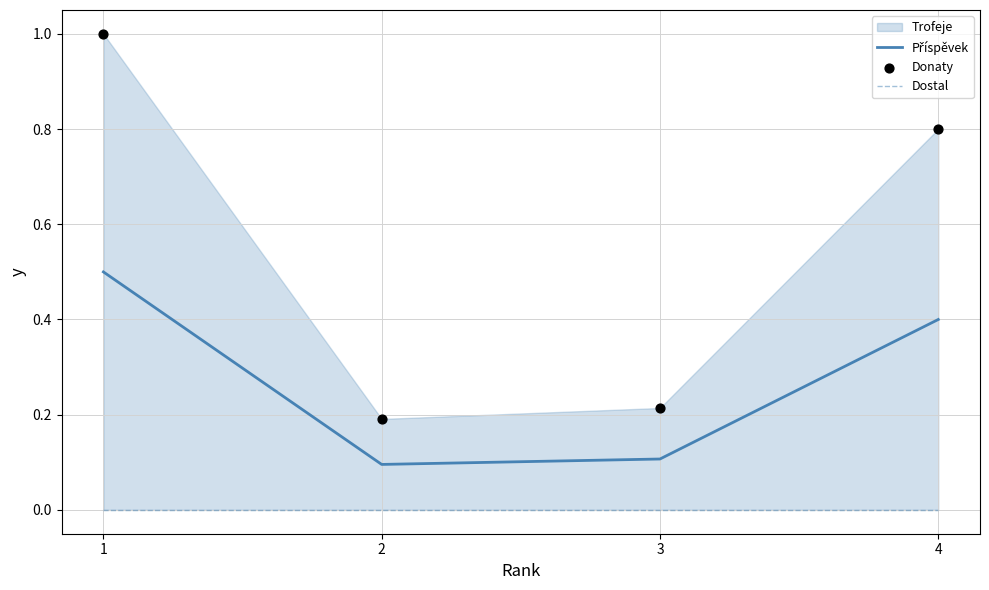

What is the total value across all series at 2?

0.3